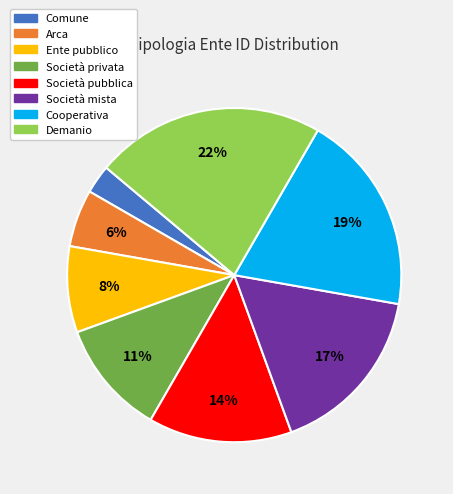

To the nearest percent, what percentage of the pie is Cooperativa?

19%